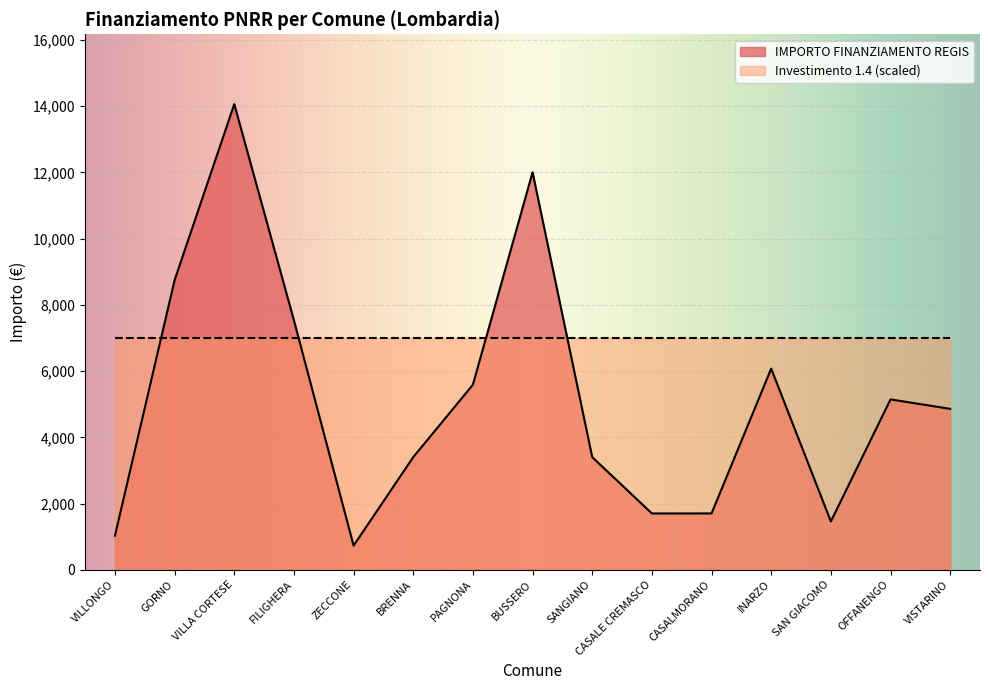

Rank the categories by value from highest to lowest.

VILLA CORTESE, BUSSERO, GORNO, FILIGHERA, INARZO, PAGNONA, OFFANENGO, VISTARINO, BRENNA, SANGIANO, CASALE CREMASCO, CASALMORANO, SAN GIACOMO, VILLONGO, ZECCONE